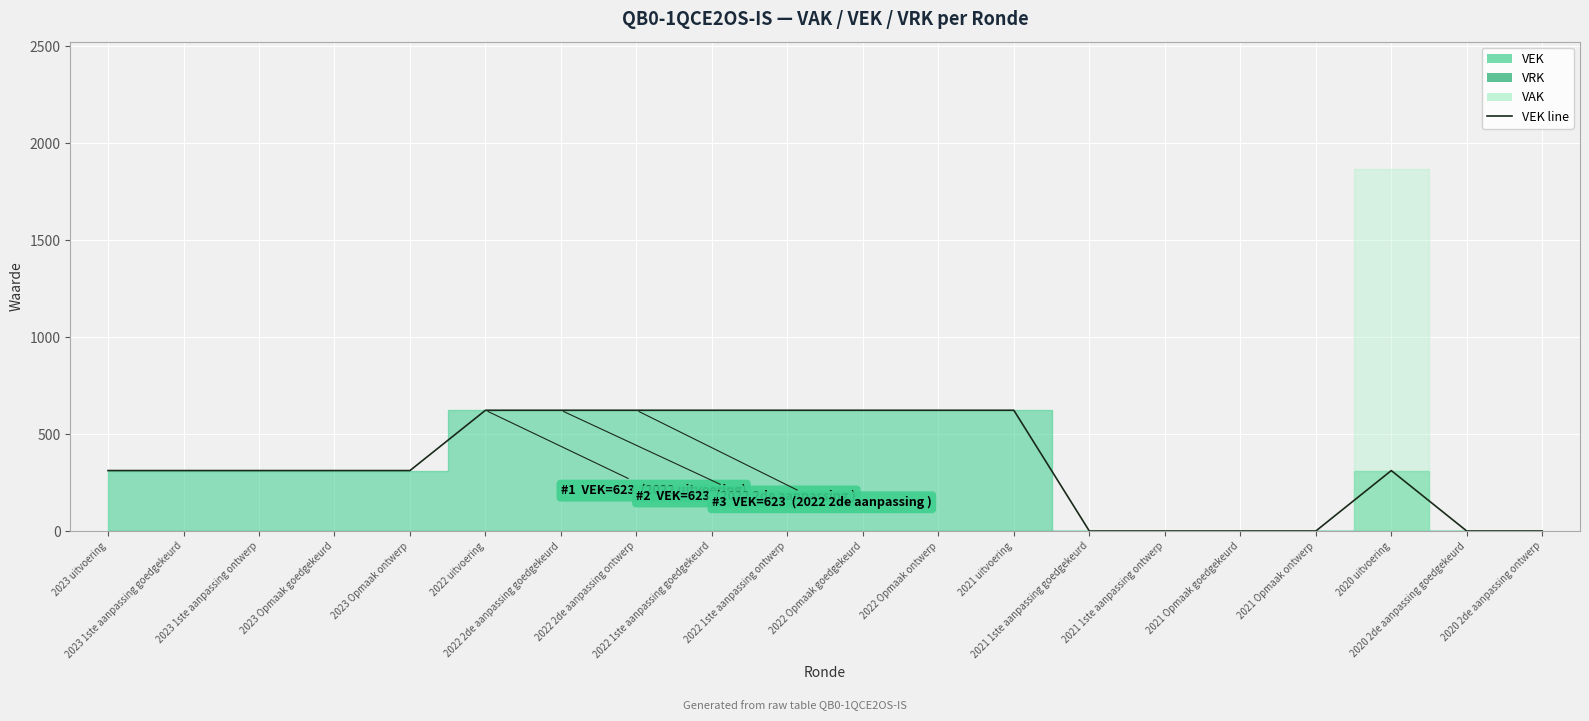

What is the greatest value displayed?

623